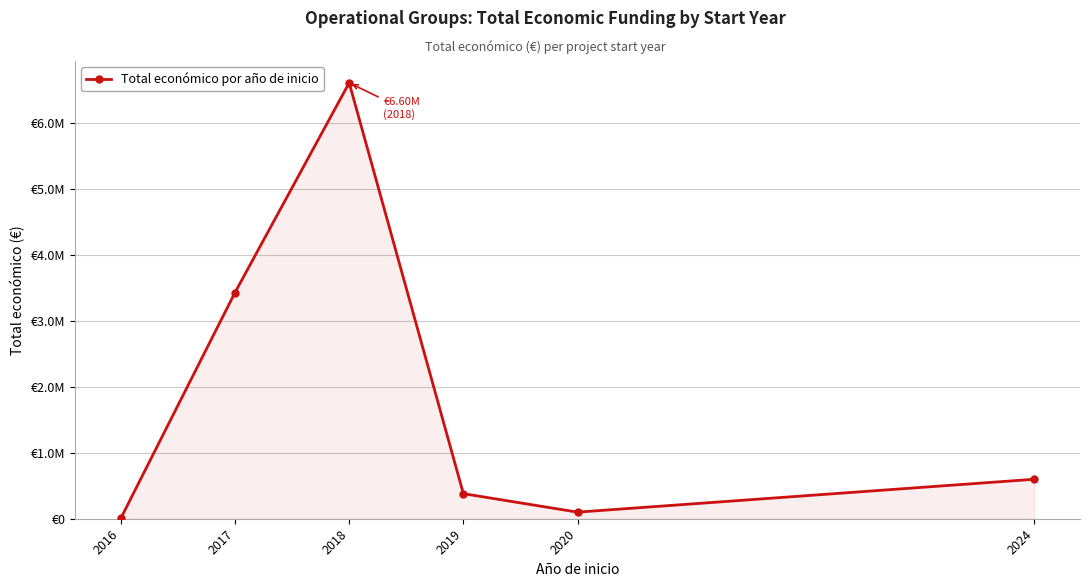

Where does the data first go above 598139?

2017